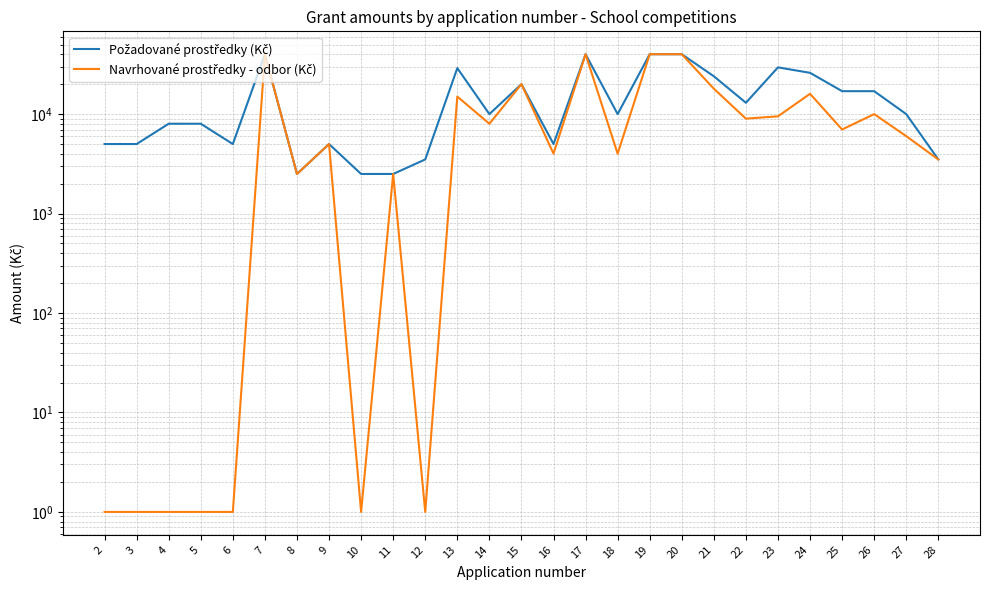

How many categories are shown in the chart?

27